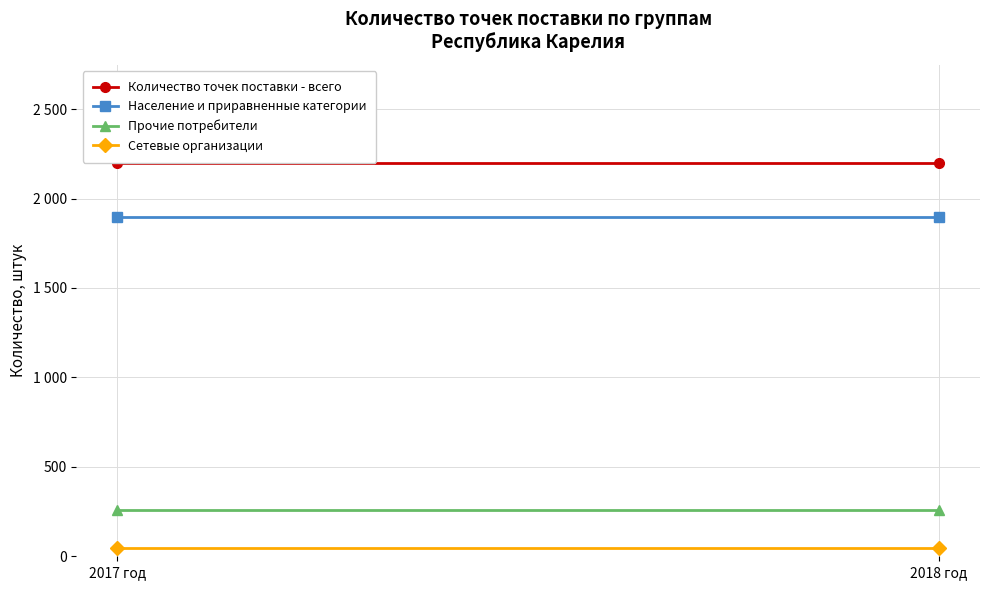

Read the Сетевые организации value at 2017 год.

44